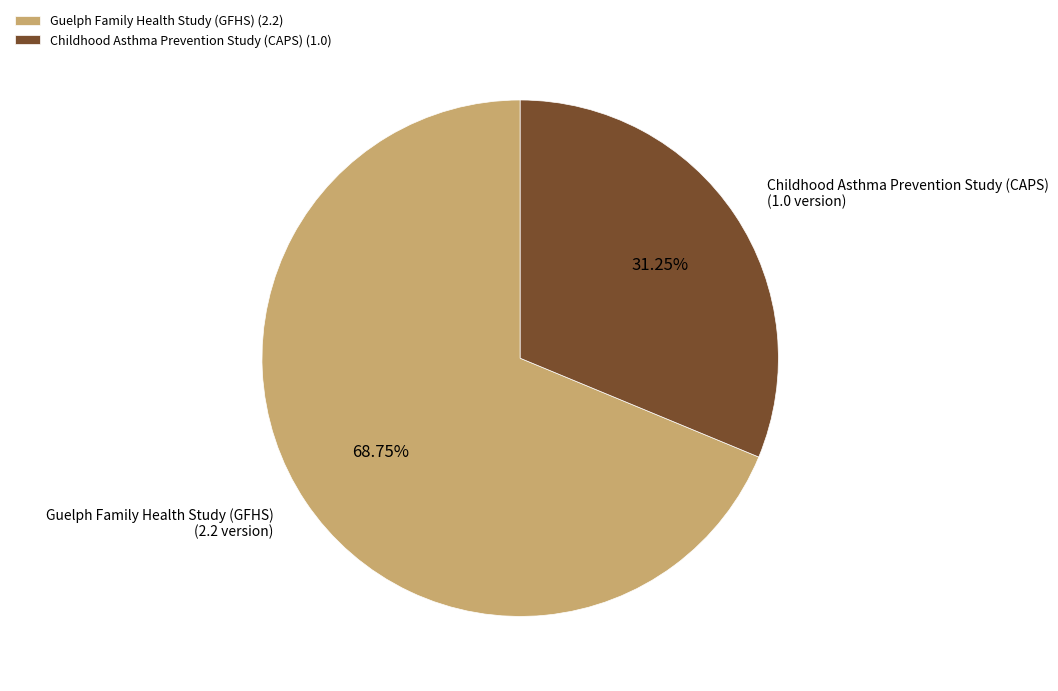

Between Childhood Asthma Prevention Study (CAPS) and Guelph Family Health Study (GFHS), which is larger?

Guelph Family Health Study (GFHS)